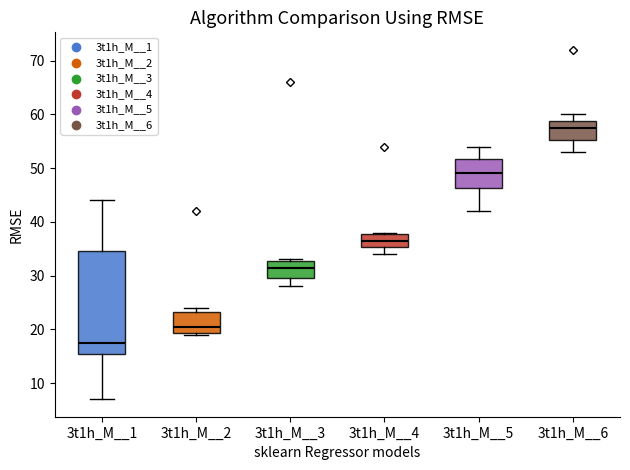

Comparing the boxes themselves (not the whiskers), which one is the tallest?

3t1h_M__1